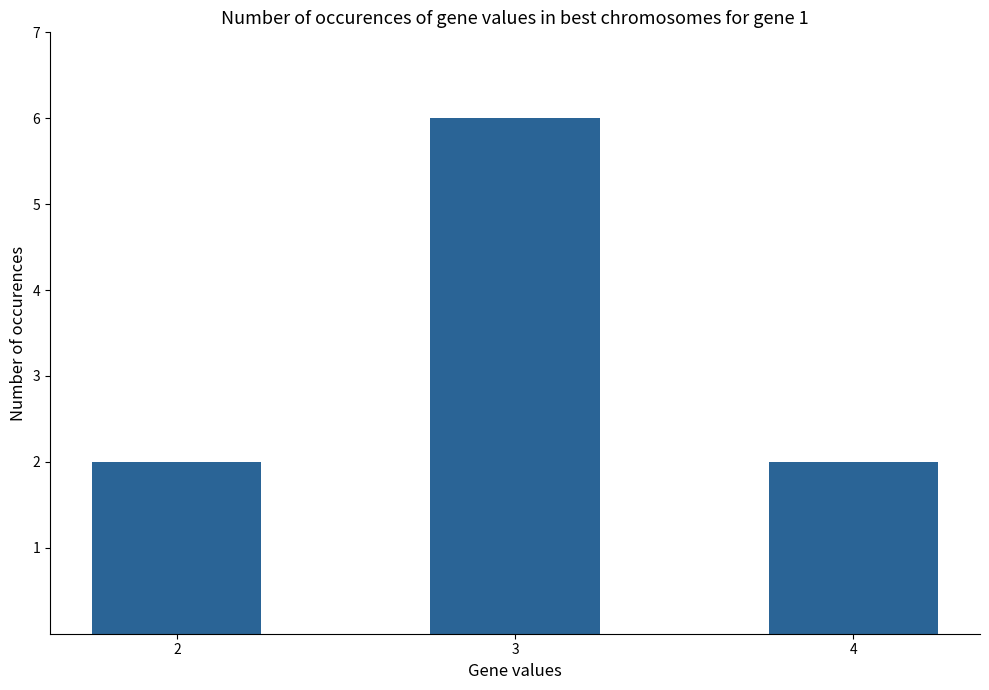

What is the minimum value shown in the chart?

2